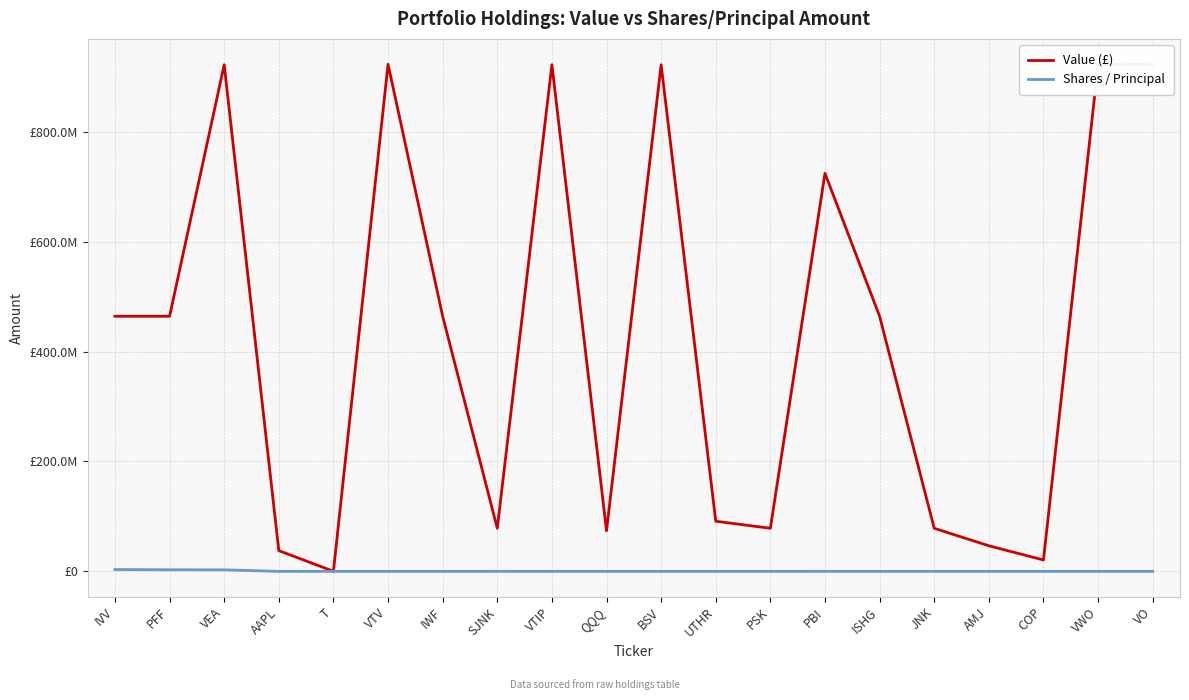

Is this an area chart (filled region under the line)?

No